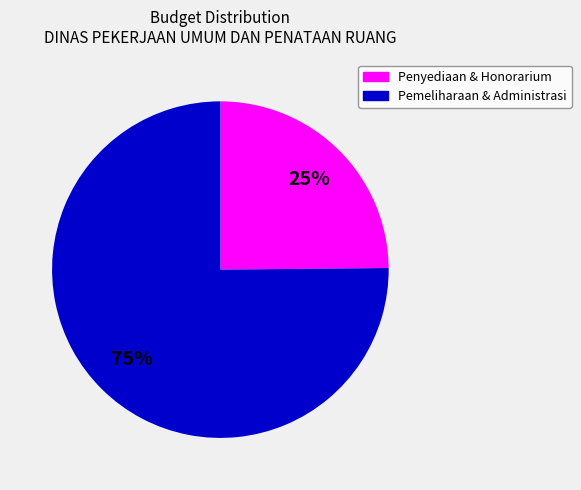

Is there any slice that represents more than half of the pie?

Yes